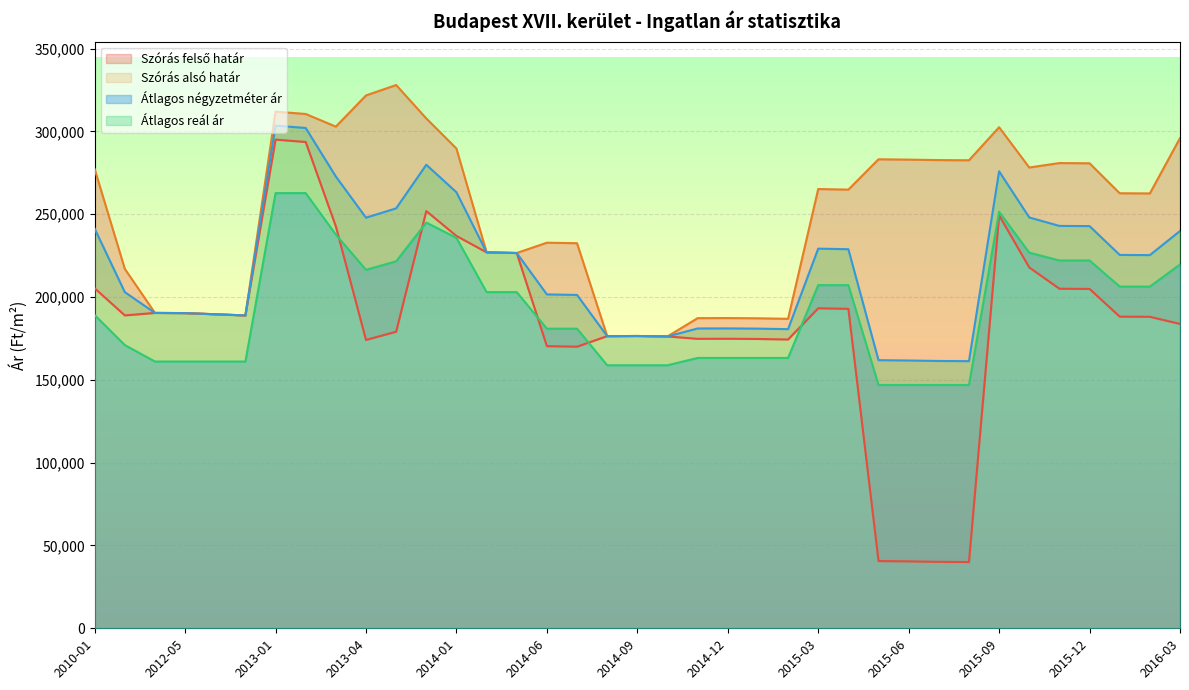

Which series has the largest total across all categories?

Szórás felső határ